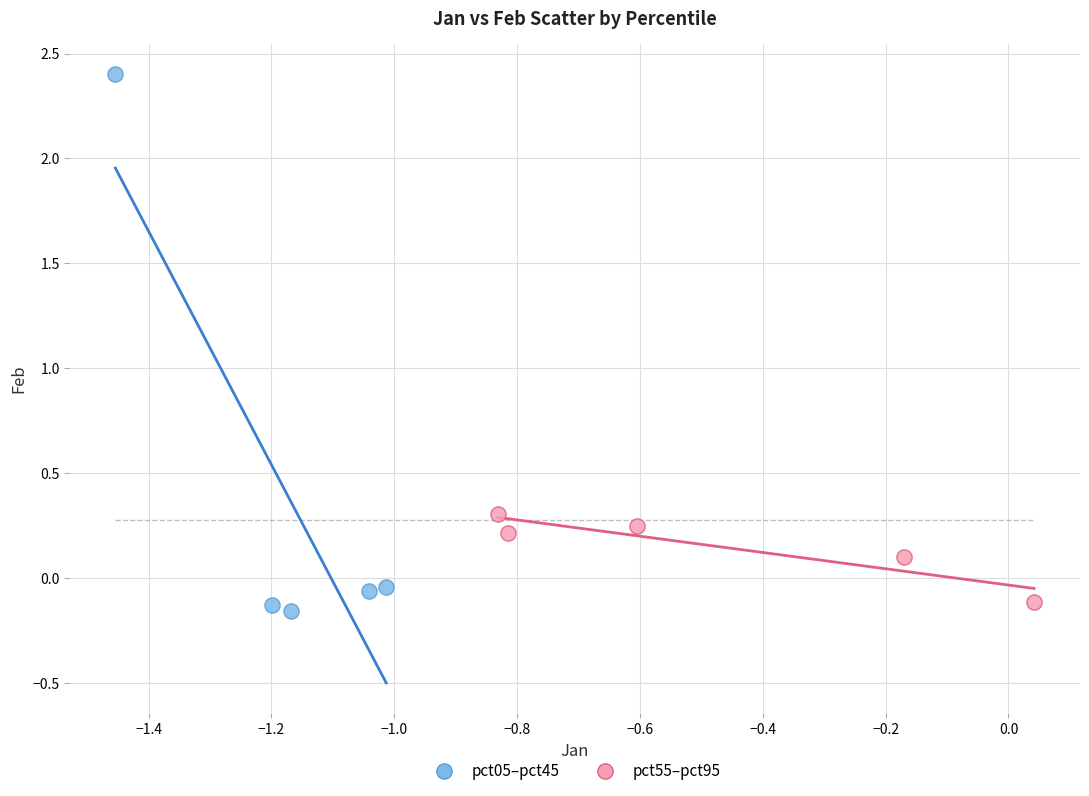

Which series has the widest spread of Y values?

pct05–pct45